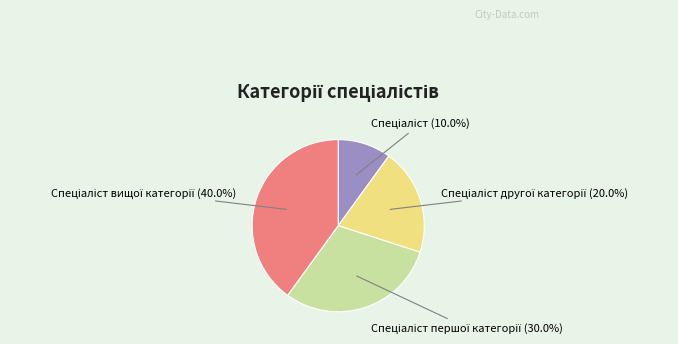

Is there a majority slice in this chart?

No